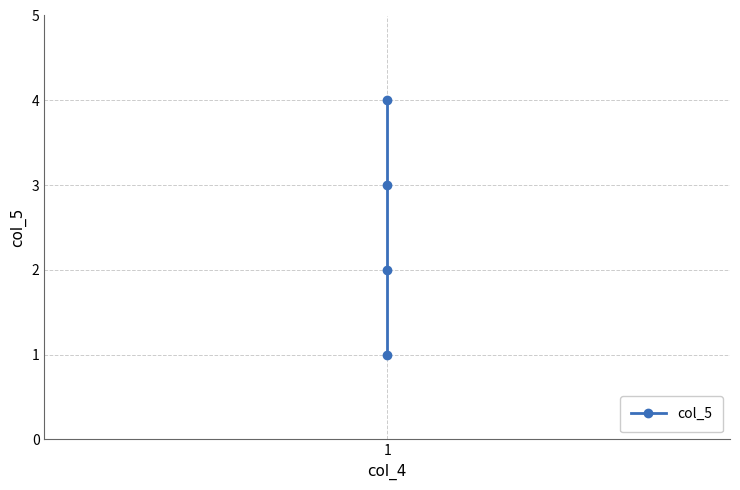

The chart shows a value of 1 at 1. True or false?

False